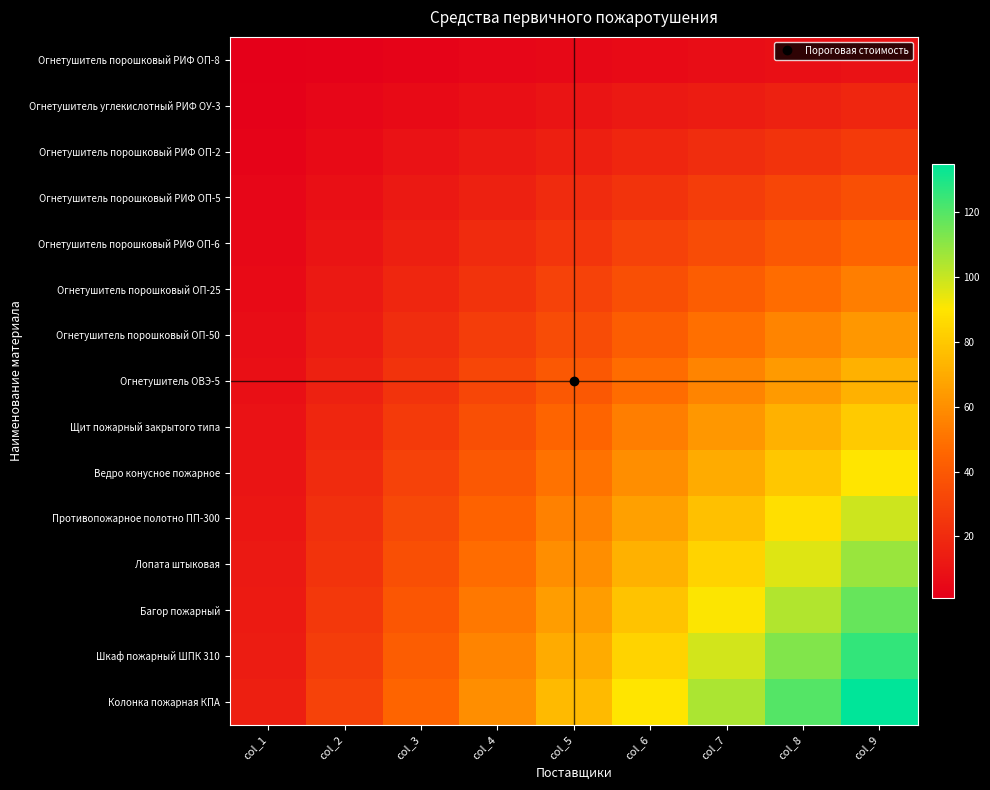

Reading left to right, extract all data points from this chart.

Огнетушитель порошковый РИФ ОП-8: col_1=1	col_2=2	col_3=3	col_4=4	col_5=5	col_6=6	col_7=7	col_8=8	col_9=9
Огнетушитель углекислотный РИФ ОУ-3: col_1=2	col_2=4	col_3=6	col_4=8	col_5=10	col_6=12	col_7=14	col_8=16	col_9=18
Огнетушитель порошковый РИФ ОП-2: col_1=3	col_2=6	col_3=9	col_4=12	col_5=15	col_6=18	col_7=21	col_8=24	col_9=27
Огнетушитель порошковый РИФ ОП-5: col_1=4	col_2=8	col_3=12	col_4=16	col_5=20	col_6=24	col_7=28	col_8=32	col_9=36
Огнетушитель порошковый РИФ ОП-6: col_1=5	col_2=10	col_3=15	col_4=20	col_5=25	col_6=30	col_7=35	col_8=40	col_9=45
Огнетушитель порошковый ОП-25: col_1=6	col_2=12	col_3=18	col_4=24	col_5=30	col_6=36	col_7=42	col_8=48	col_9=54
Огнетушитель порошковый ОП-50: col_1=7	col_2=14	col_3=21	col_4=28	col_5=35	col_6=42	col_7=49	col_8=56	col_9=63
Огнетушитель ОВЭ-5: col_1=8	col_2=16	col_3=24	col_4=32	col_5=40	col_6=48	col_7=56	col_8=64	col_9=72
Щит пожарный закрытого типа: col_1=9	col_2=18	col_3=27	col_4=36	col_5=45	col_6=54	col_7=63	col_8=72	col_9=81
Ведро конусное пожарное: col_1=10	col_2=20	col_3=30	col_4=40	col_5=50	col_6=60	col_7=70	col_8=80	col_9=90
Противопожарное полотно ПП-300: col_1=11	col_2=22	col_3=33	col_4=44	col_5=55	col_6=66	col_7=77	col_8=88	col_9=99
Лопата штыковая: col_1=12	col_2=24	col_3=36	col_4=48	col_5=60	col_6=72	col_7=84	col_8=96	col_9=108
Багор пожарный: col_1=13	col_2=26	col_3=39	col_4=52	col_5=65	col_6=78	col_7=91	col_8=104	col_9=117
Шкаф пожарный ШПК 310: col_1=14	col_2=28	col_3=42	col_4=56	col_5=70	col_6=84	col_7=98	col_8=112	col_9=126
Колонка пожарная КПА: col_1=15	col_2=30	col_3=45	col_4=60	col_5=75	col_6=90	col_7=105	col_8=120	col_9=135